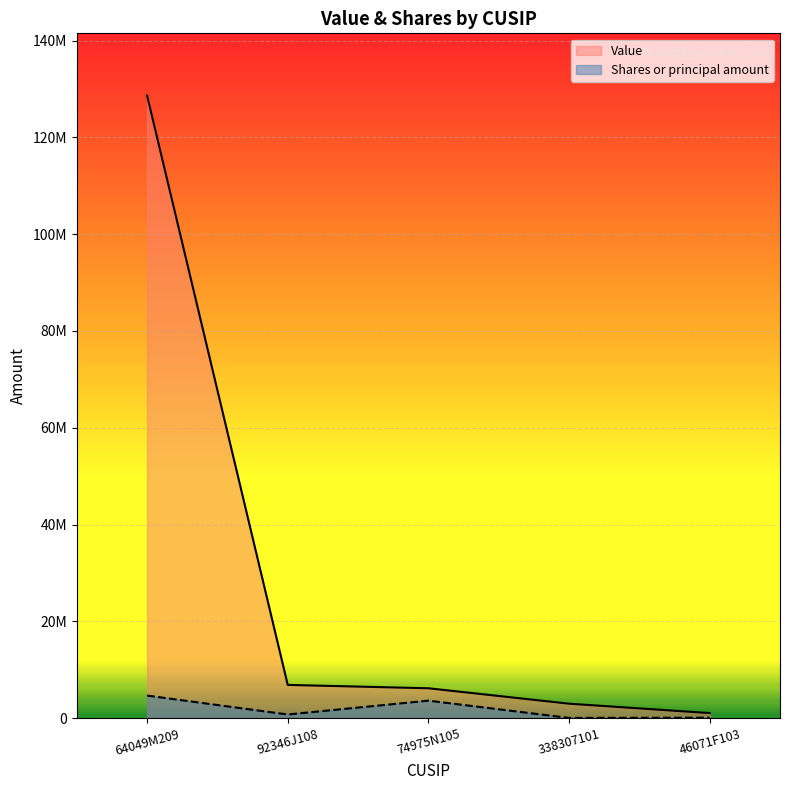

What is the label of the 4th point from the right?

92346J108